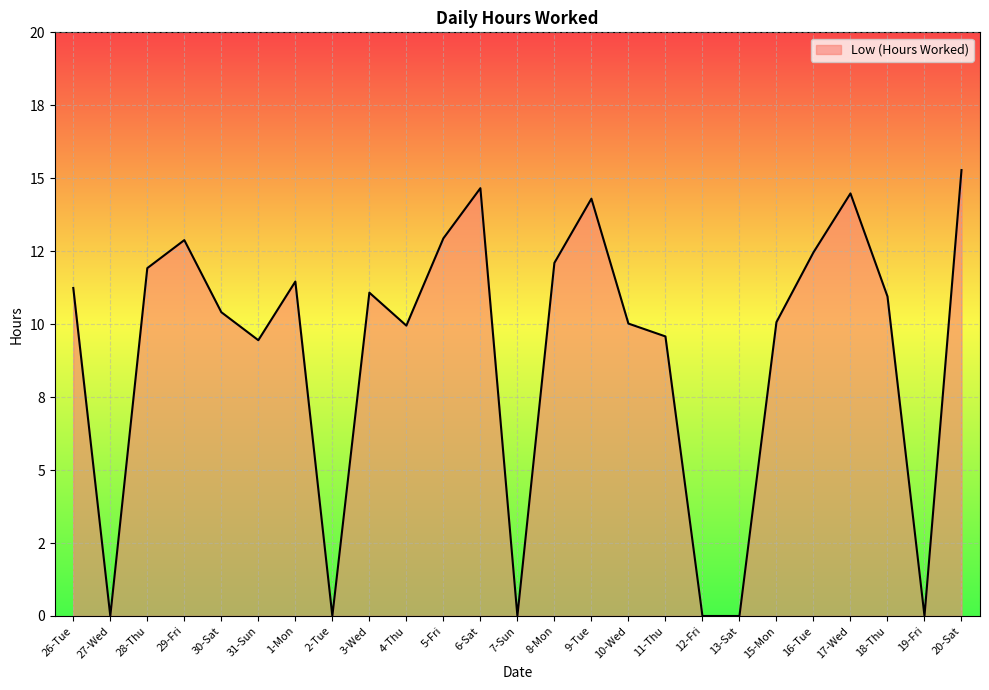

How many interior local valleys (lower than both neighbors) does the data have?

6